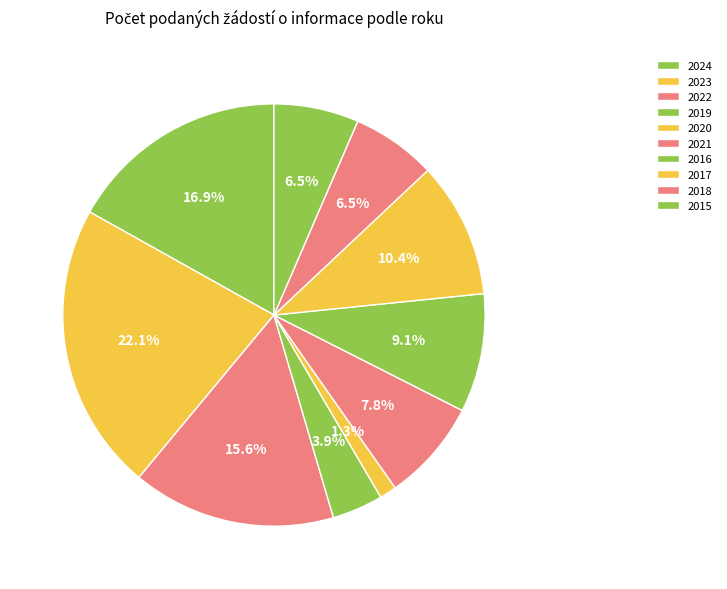

Does 2024 account for over 50% of the chart?

No